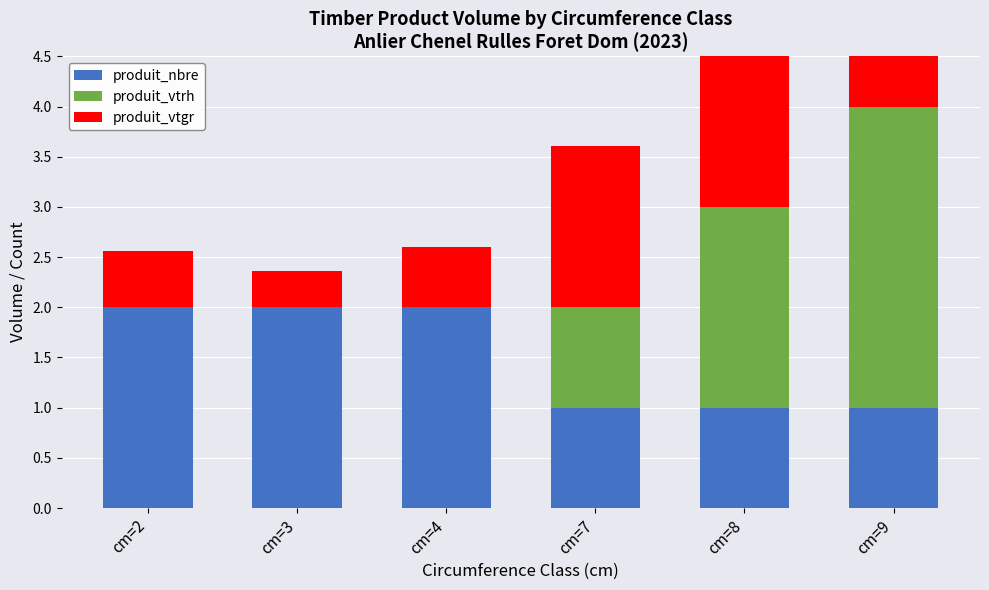

What is the difference between the produit_nbre values at cm=2 and cm=9?

1.0